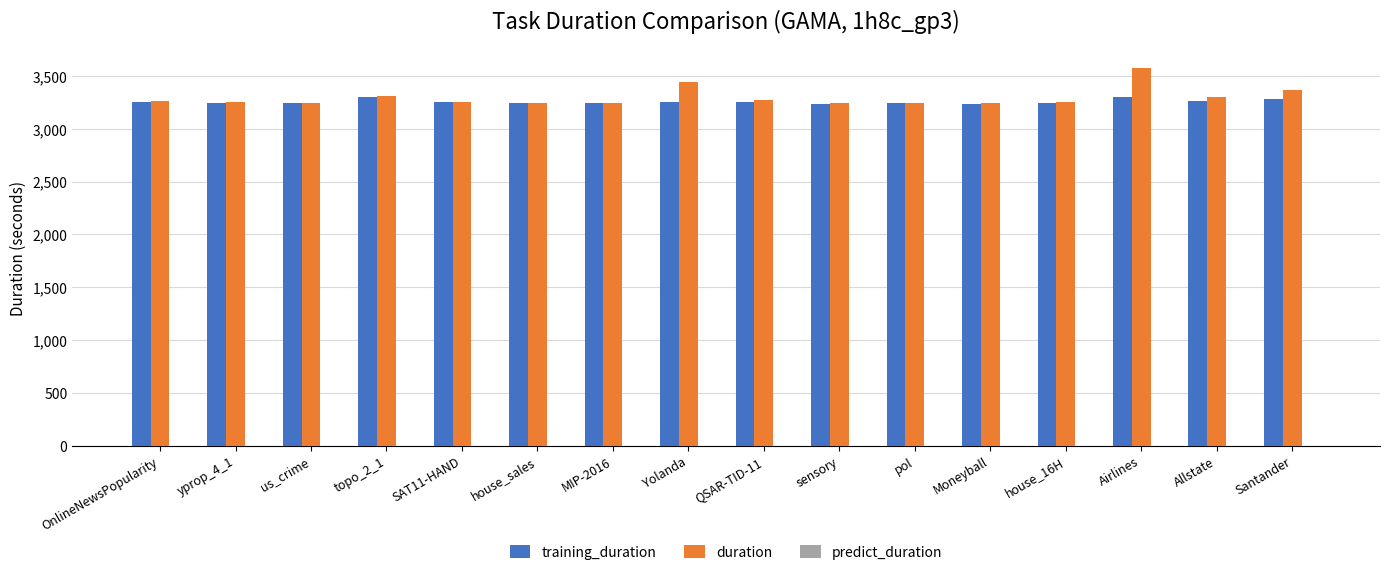

How many groups of bars are there?

16